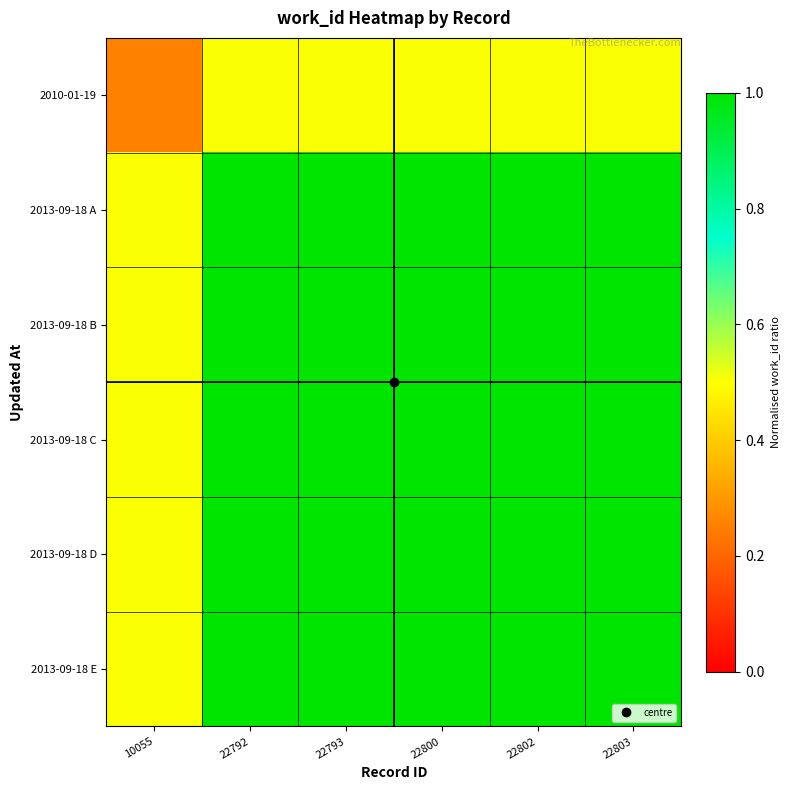

At which category is the sum across all series the highest?

22792